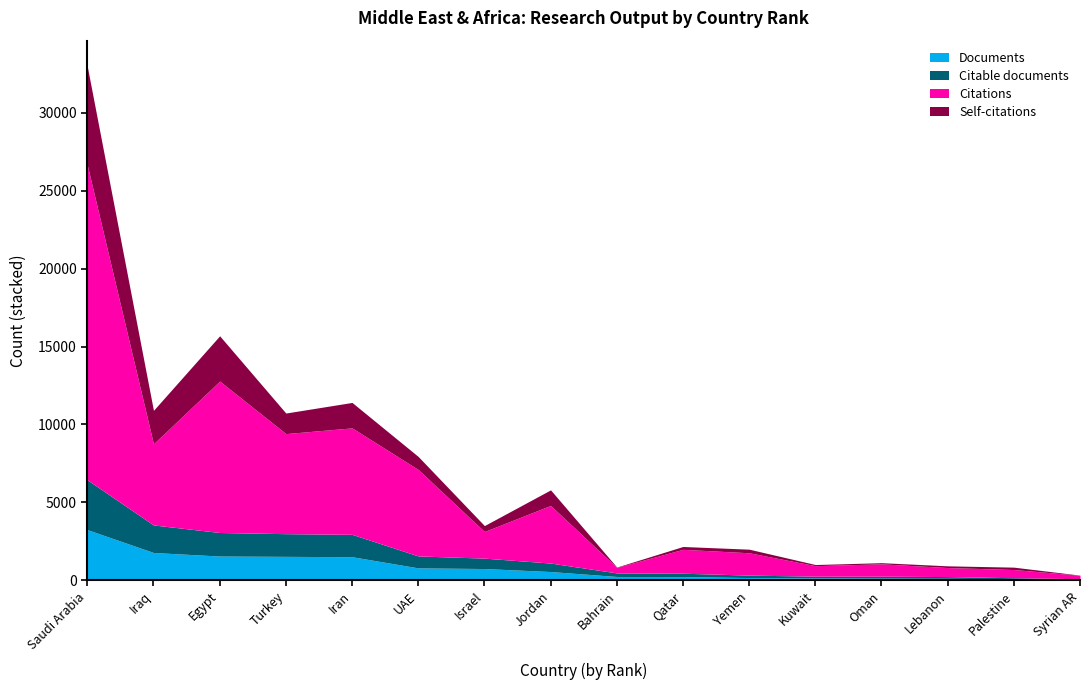

Reading left to right, transcribe all the data shown in this chart.

Documents: 3241	1772	1545	1524	1501	784	742	549	232	226	162	134	126	114	76	45
Citable documents: 3199	1769	1512	1457	1437	768	668	545	229	215	158	117	124	112	76	44
Citations: 20217	5208	9725	6426	6838	5551	1709	3701	353	1535	1434	675	794	579	526	221
Self-citations: 6336	2152	2907	1321	1633	836	382	999	23	182	231	73	74	110	153	8